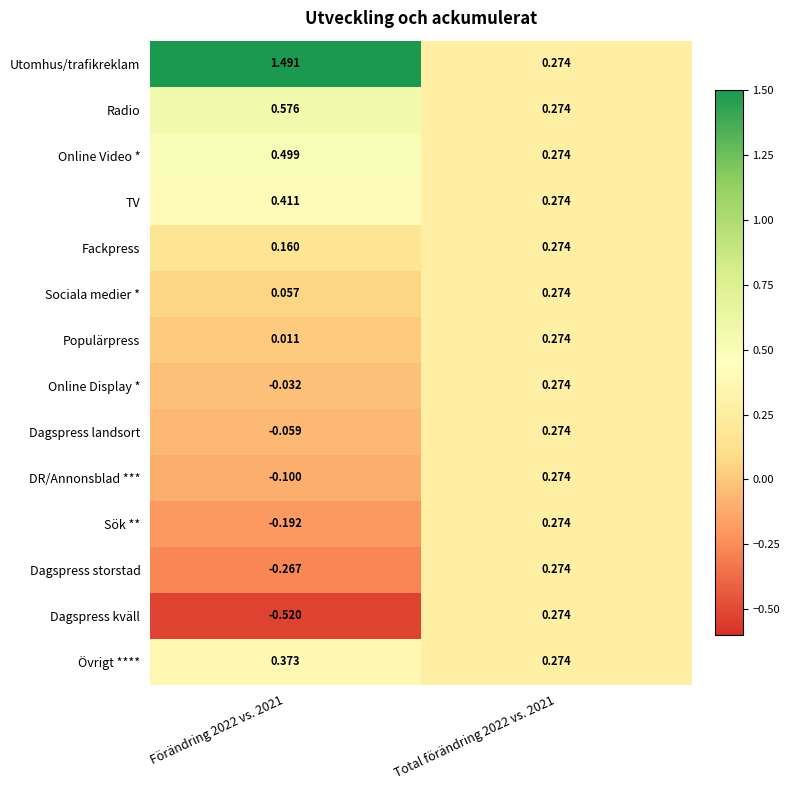

Rank the series at Förändring 2022 vs. 2021 from highest to lowest value.

Utomhus/trafikreklam, Radio, Online Video *, TV, Övrigt ****, Fackpress, Sociala medier *, Populärpress, Online Display *, Dagspress landsort, DR/Annonsblad ***, Sök **, Dagspress storstad, Dagspress kväll